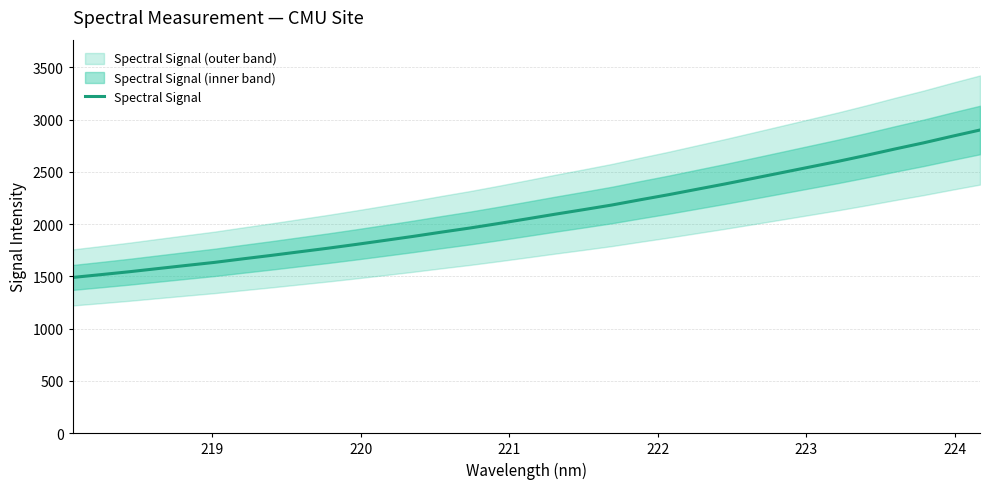

What is the minimum value for Spectral Signal?

1490.0